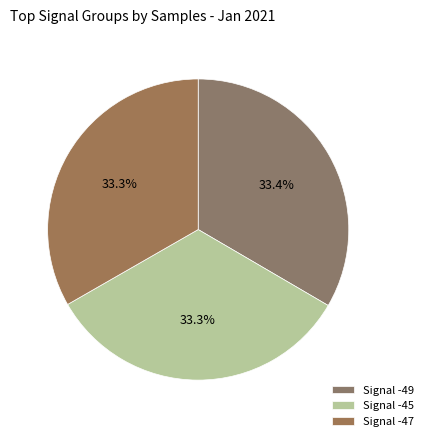

What percentage is the Signal -45 slice, to the nearest percent?

33%